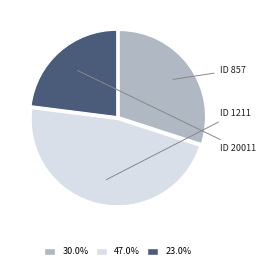

Count the number of slices in the pie.

3